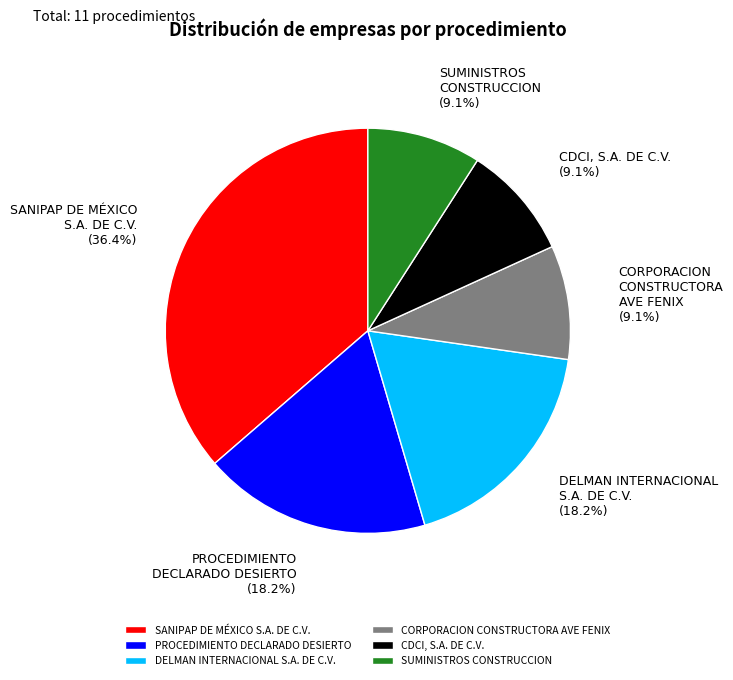

Combined, what portion of the pie is CDCI, S.A. DE C.V. and PROCEDIMIENTO DECLARADO DESIERTO?

27.3%